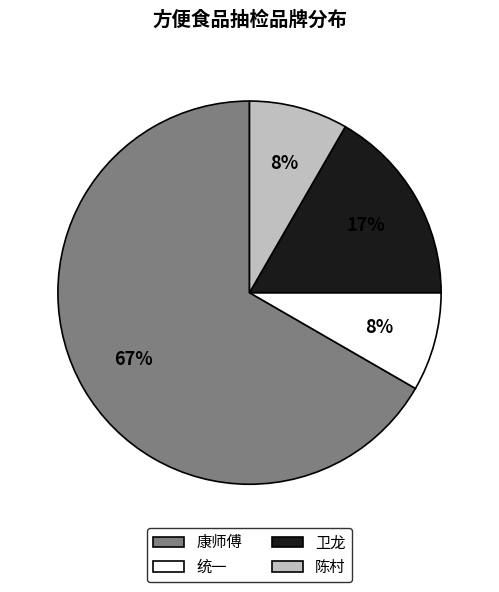

What percentage is the 卫龙 slice, to the nearest percent?

17%